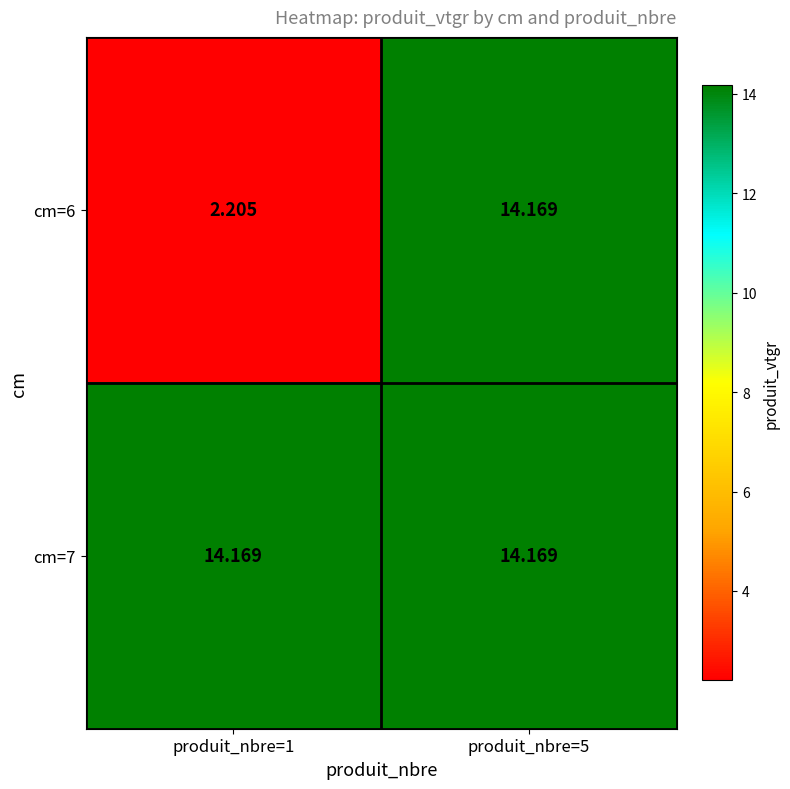

Is the value of cm=6 at produit_nbre=1 greater than the value of cm=7 at produit_nbre=1?

No